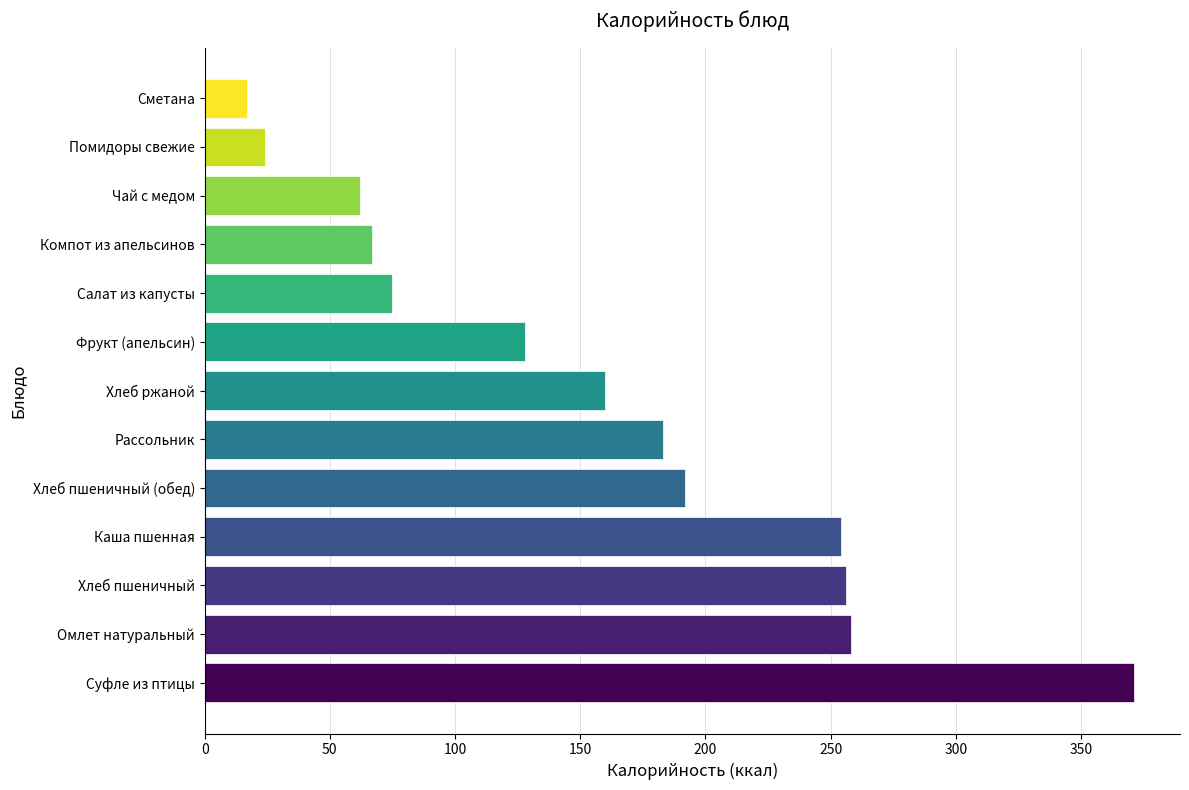

True or false: the data shows 12 at Чай с медом.

False